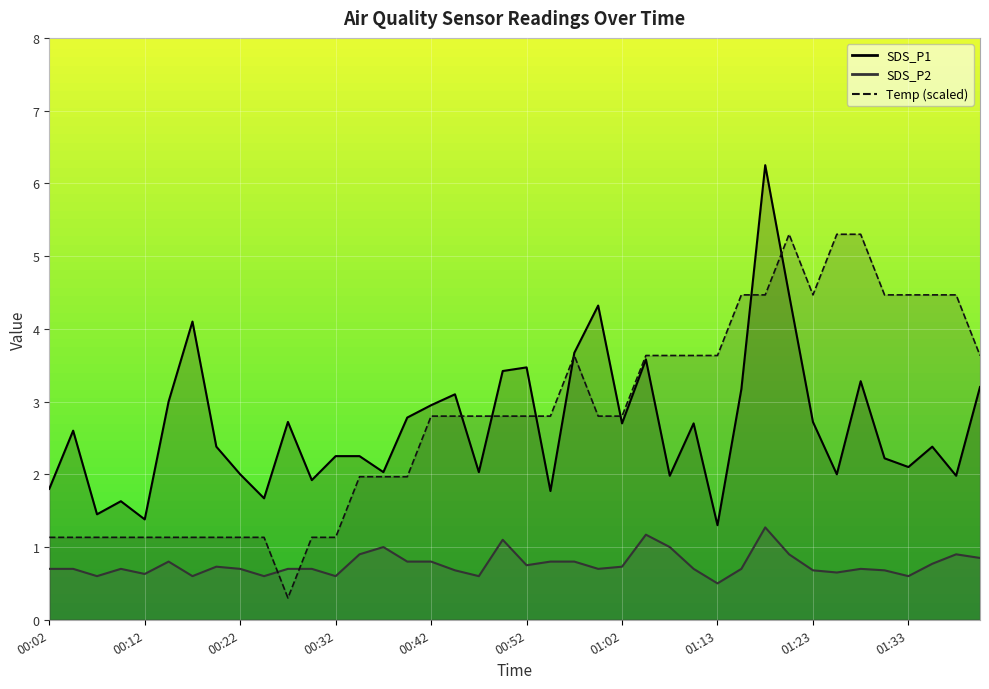

The SDS_P2 series shows 0.5 at 00:50. True or false?

False